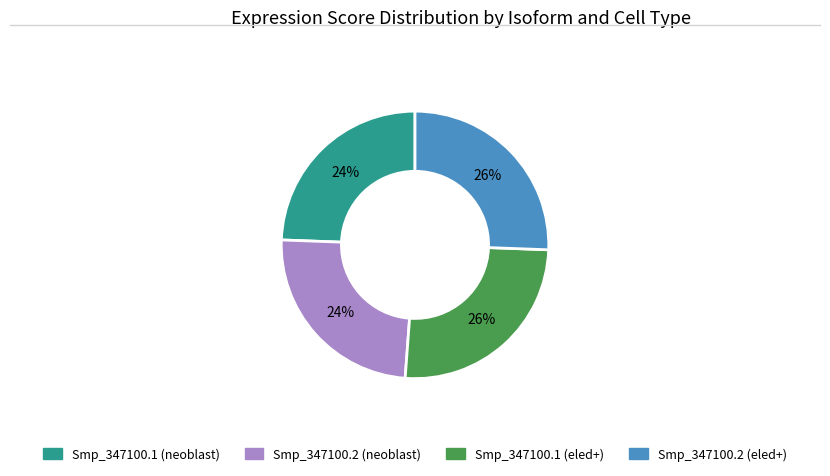

Does Smp_347100.2 (neoblast) account for over 50% of the chart?

No